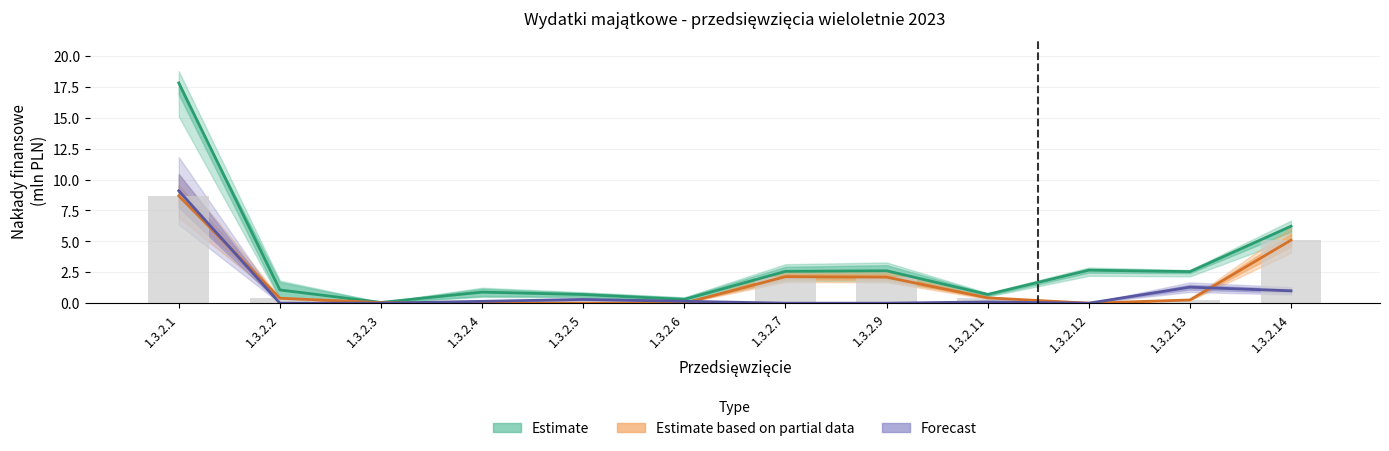

At which label does Estimate first exceed 2?

1.3.2.1